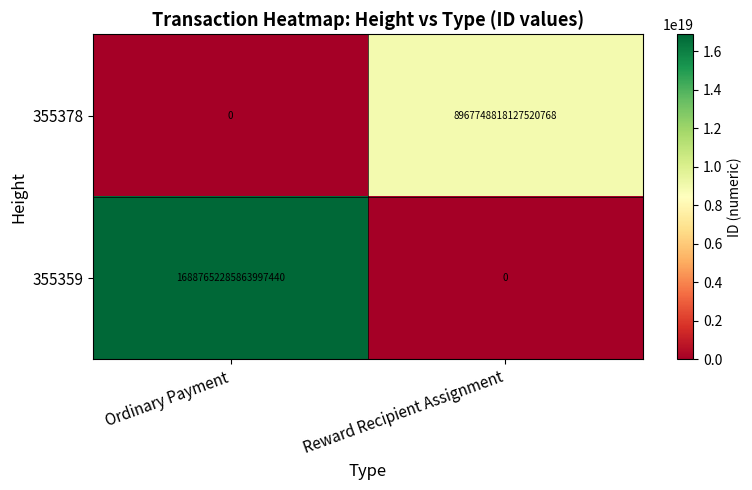

List the series in order of their peak value, lowest first.

355378, 355359